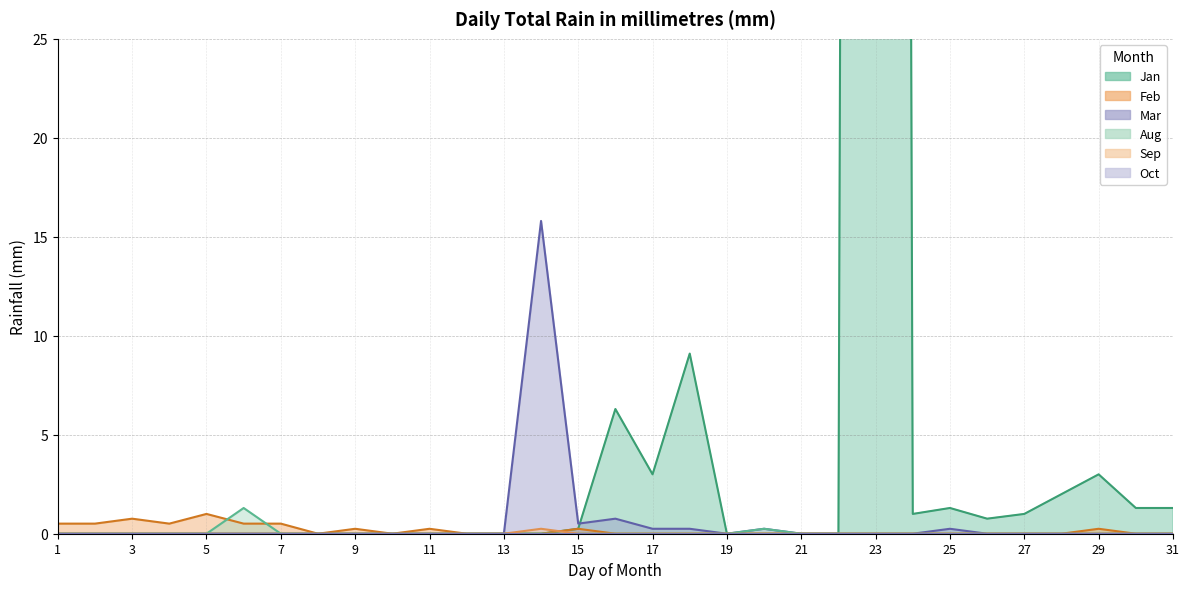

Between which two adjacent categories do Sep and Feb first intersect?

13 and 14